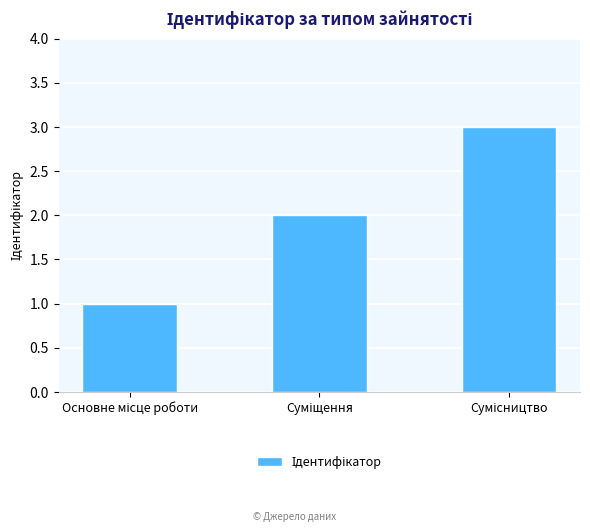

What is the greatest value displayed?

3